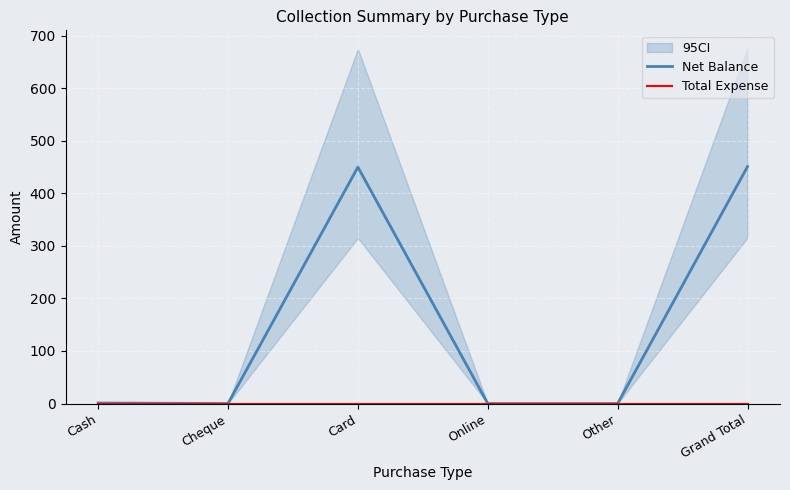

What is the sum of the Net Balance values at Online and Grand Total?

451